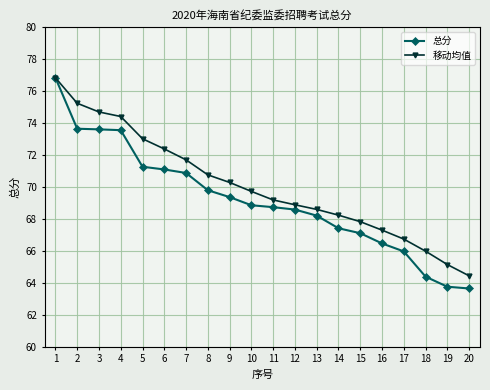

What is the maximum value for 移动均值?

76.8